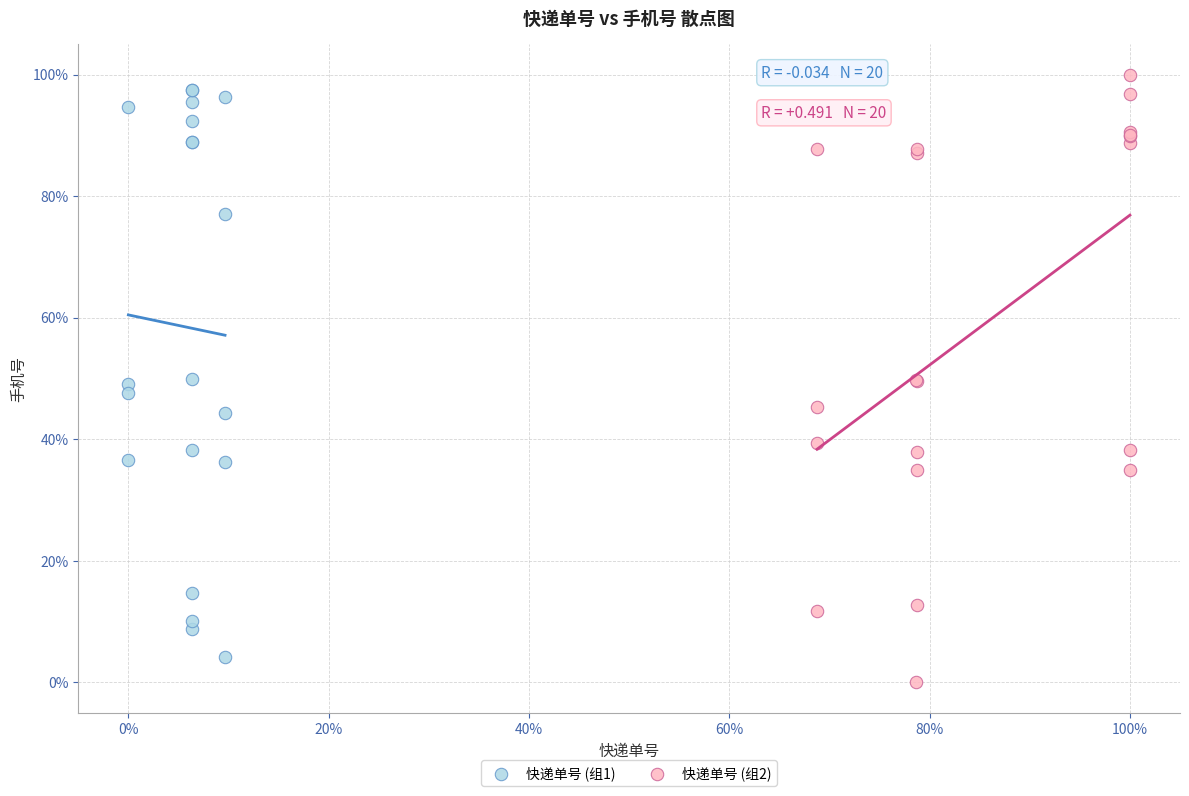

What are all the series names shown in the legend?

快递单号 (组1), 快递单号 (组2)